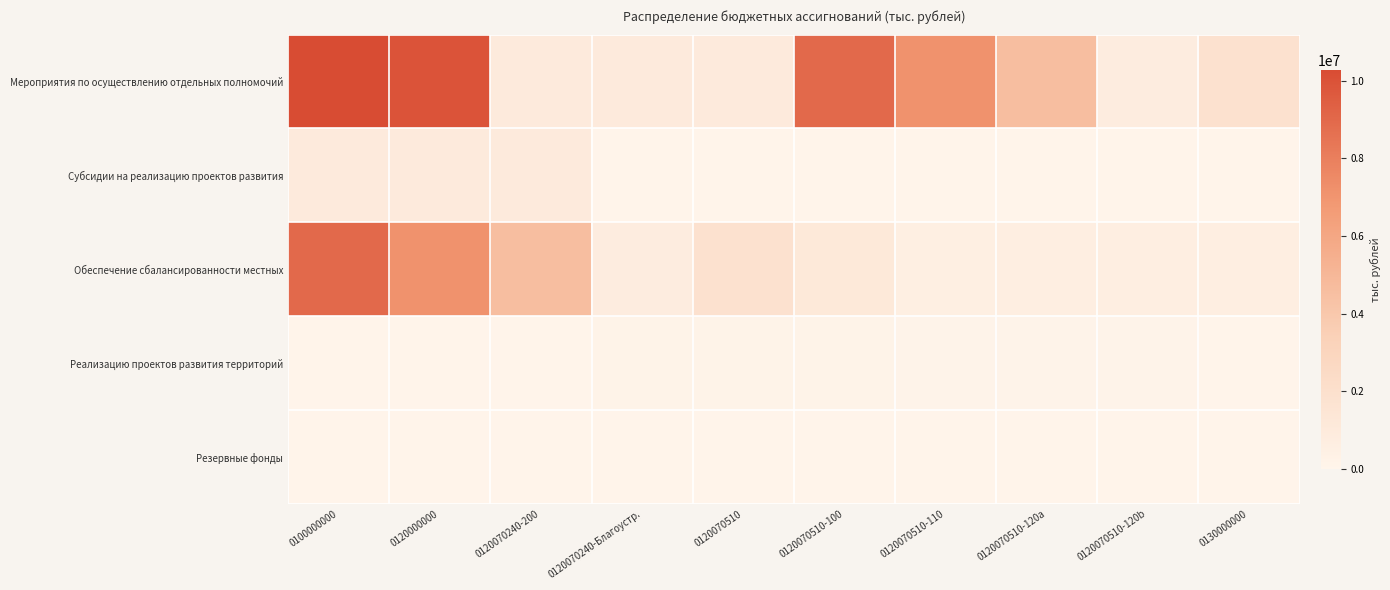

Which has a higher value, 0120070510 or 0120070240-Благоустр.?

0120070510